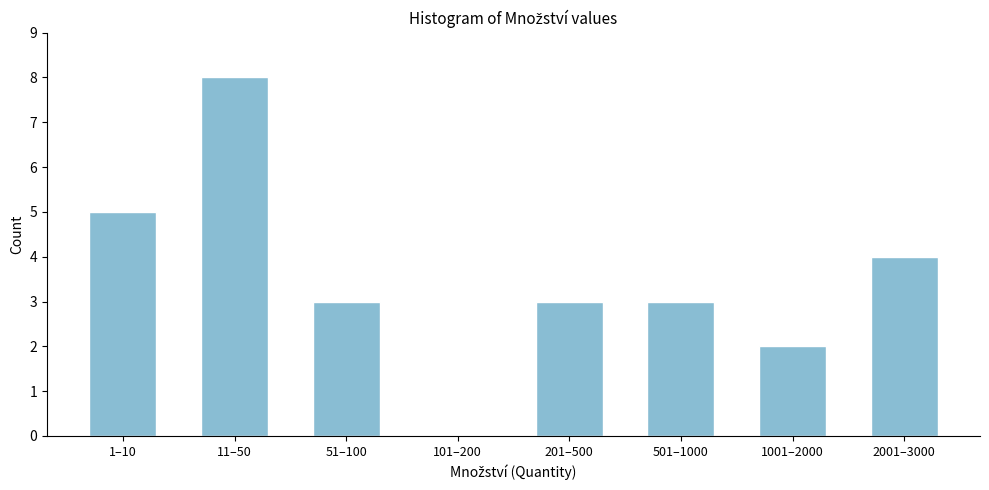

Reading left to right, list all the values displayed in this chart.

1–10=5	11–50=8	51–100=3	101–200=0	201–500=3	501–1000=3	1001–2000=2	2001–3000=4